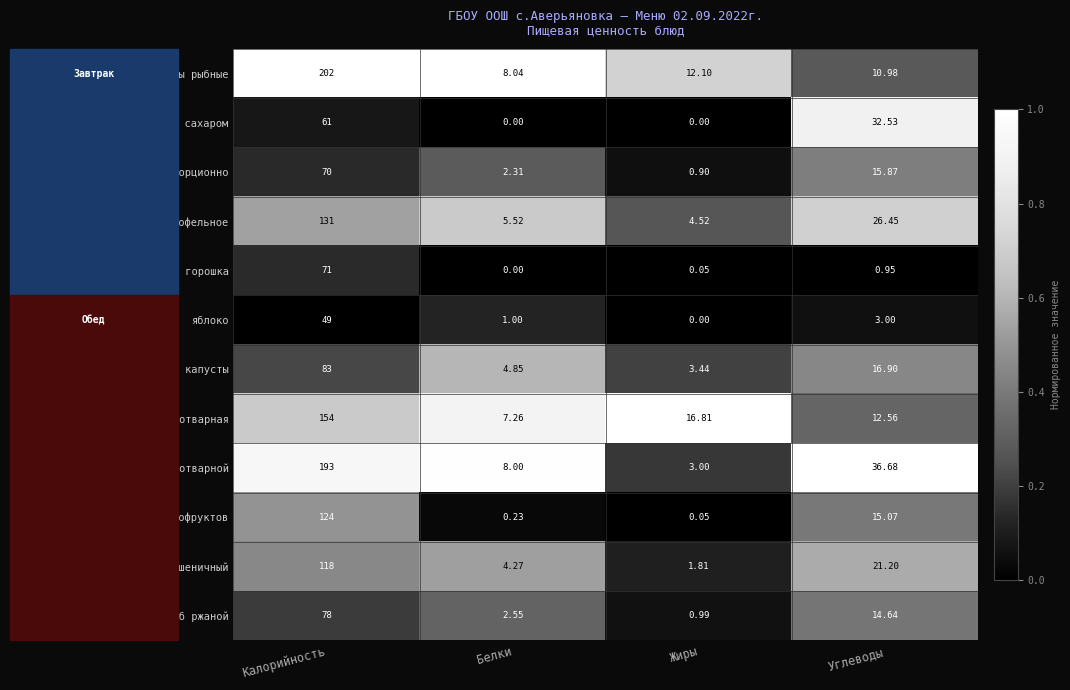

Which series has the widest spread of values?

котлеты рыбные